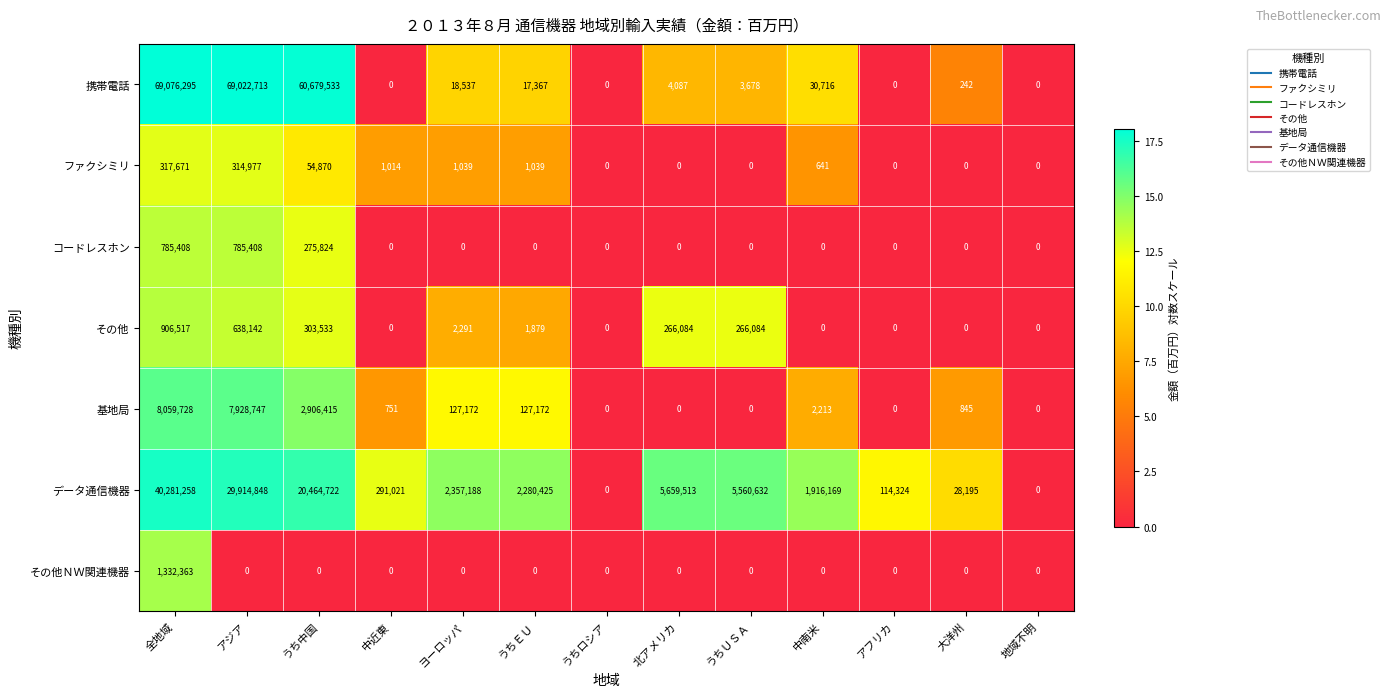

The value of その他 at うち中国 is 488949. True or false?

False